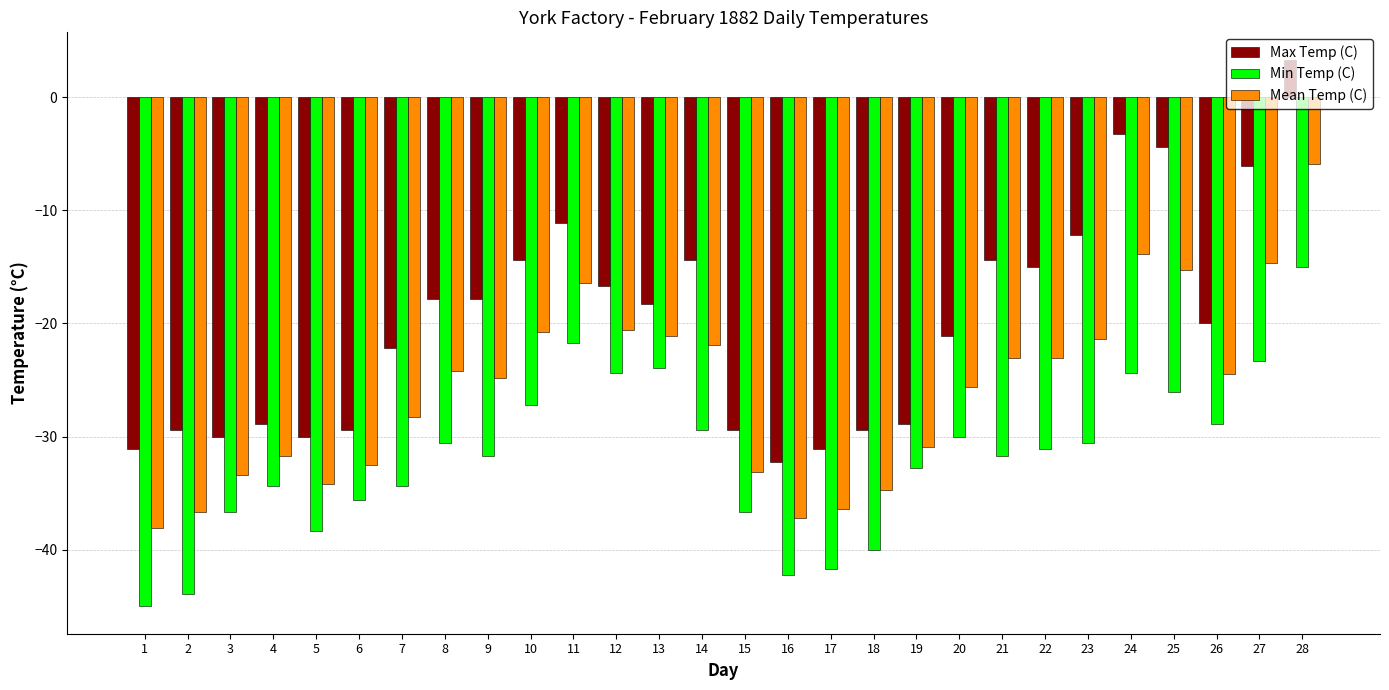

What is the value of the Mean Temp (C) bar at the 13th from the left?

-21.1